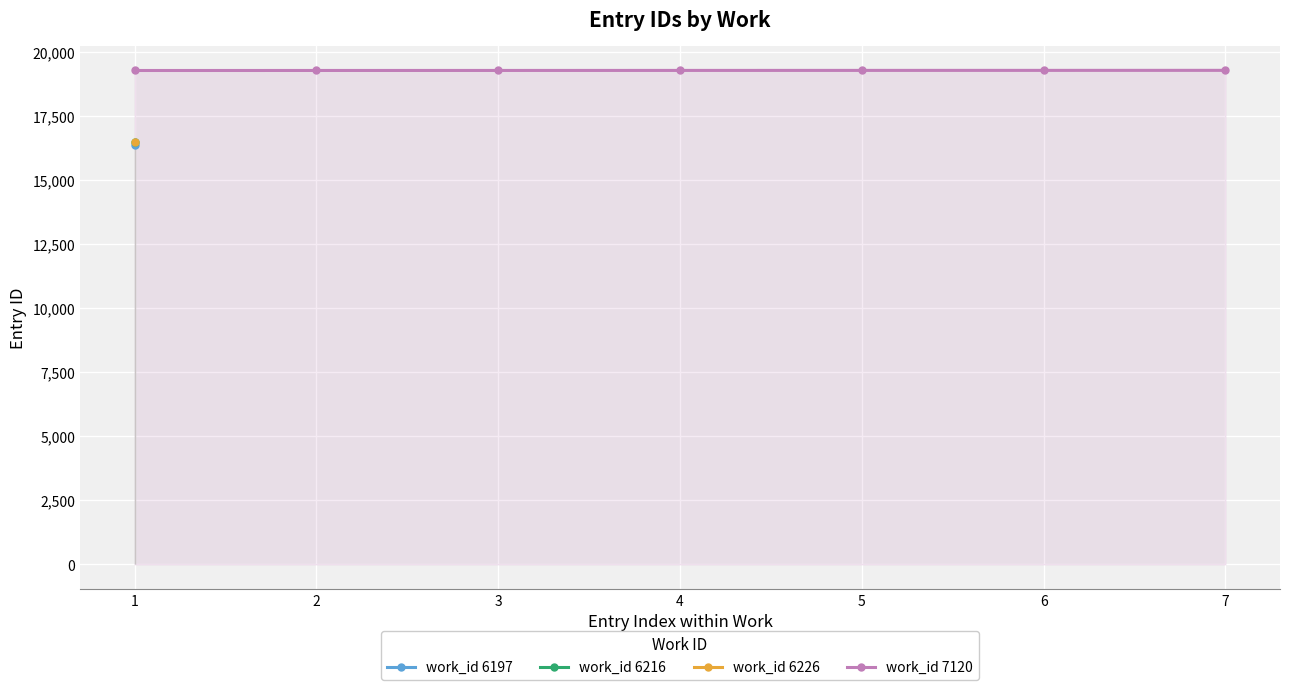

The value of work_id 7120 at 3 is 30524. True or false?

False